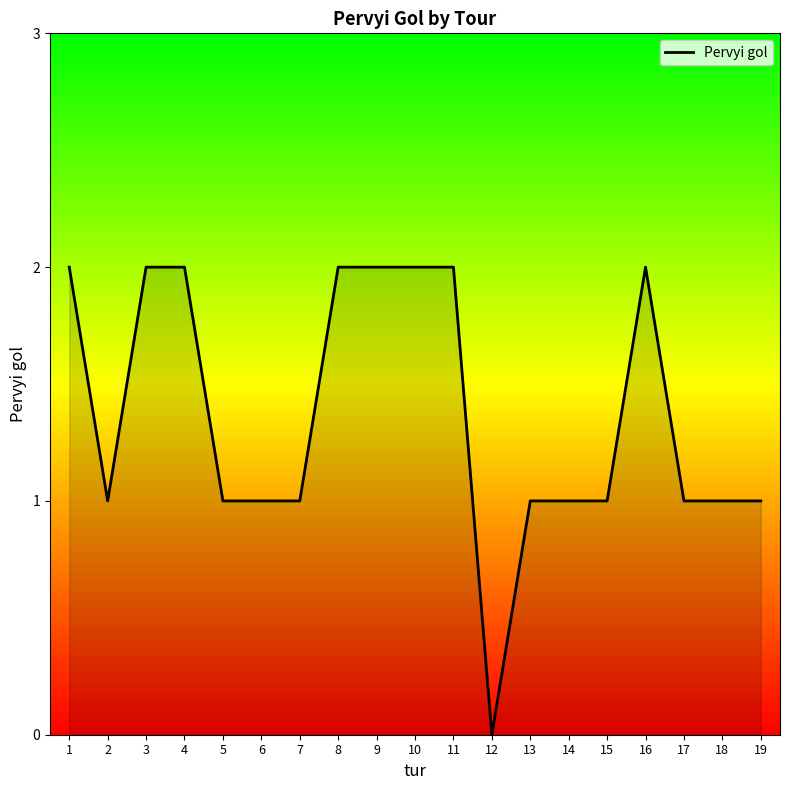

Approximately how many times larger is the value at 19 compared to 11?

0.5